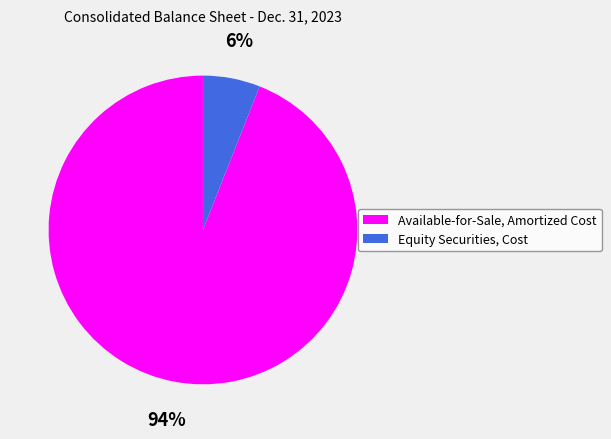

True or false: Equity Securities, Cost accounts for 20% of the total.

False